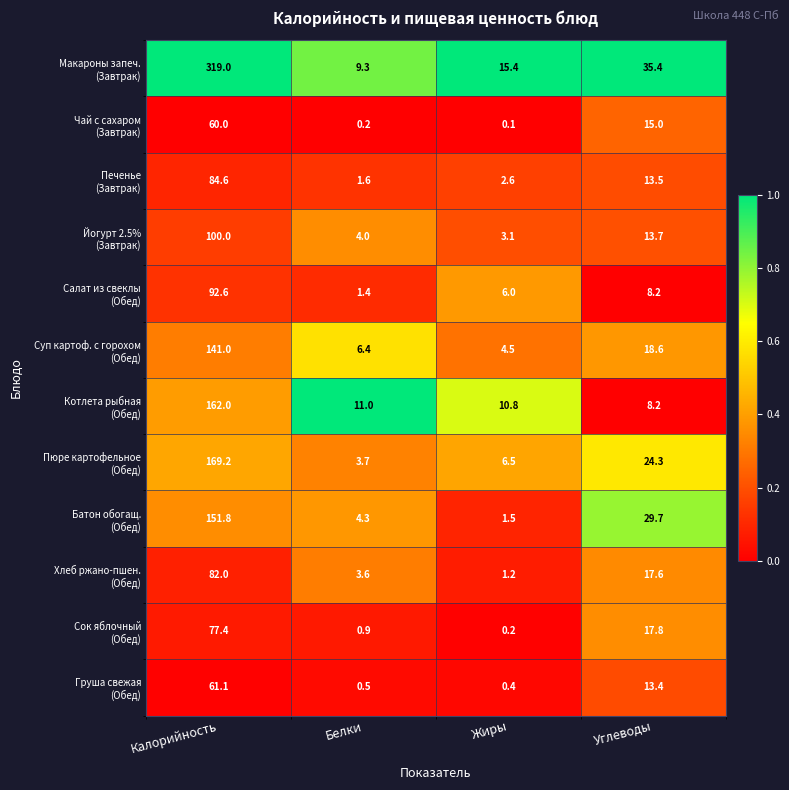

What is the greatest value displayed?

319.0